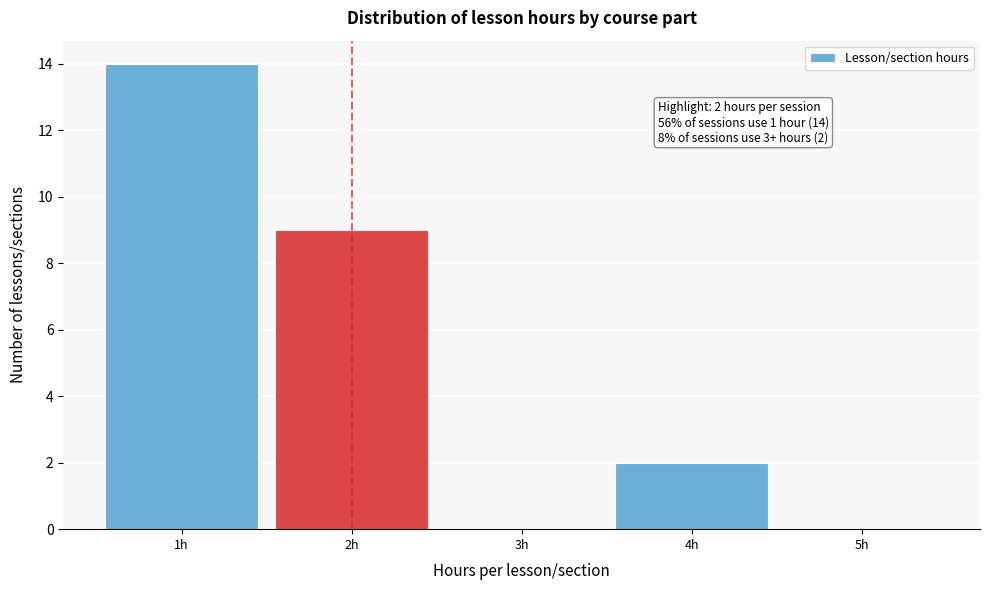

Over which range of the x-axis is the bar tallest?

0.5 to 1.5